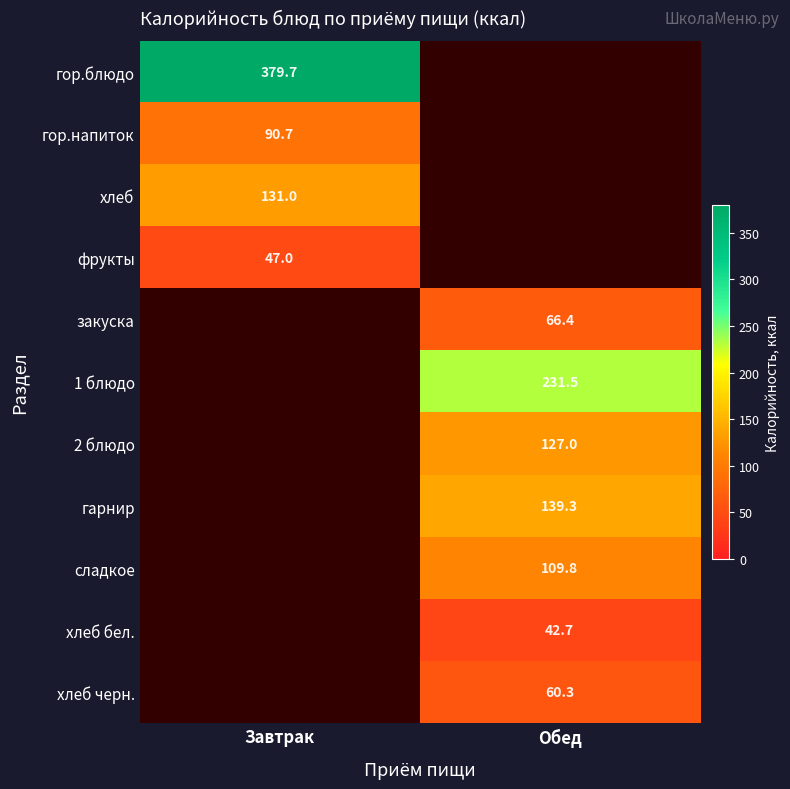

What is the minimum value shown in the chart?

42.7